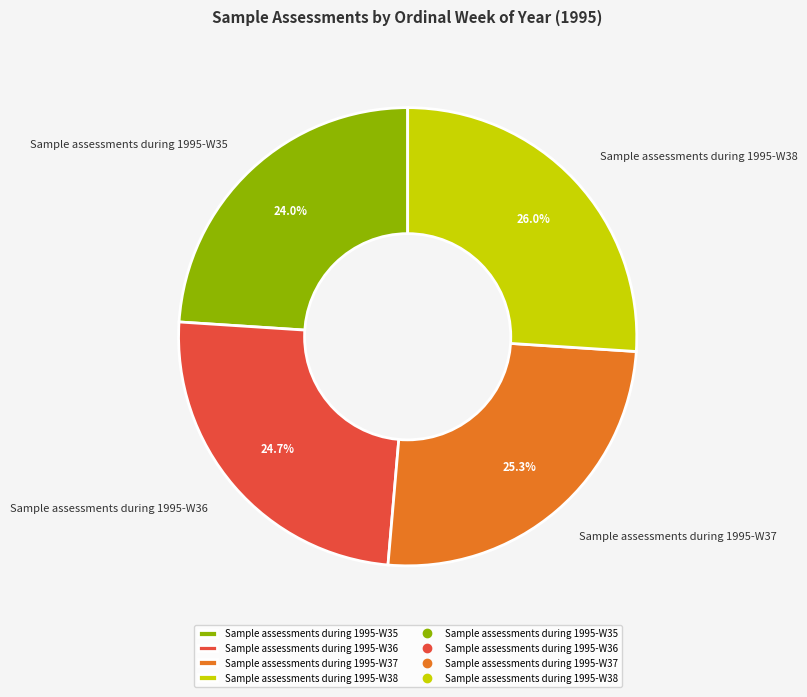

What is the smallest slice in the pie chart?

Sample assessments during 1995-W35